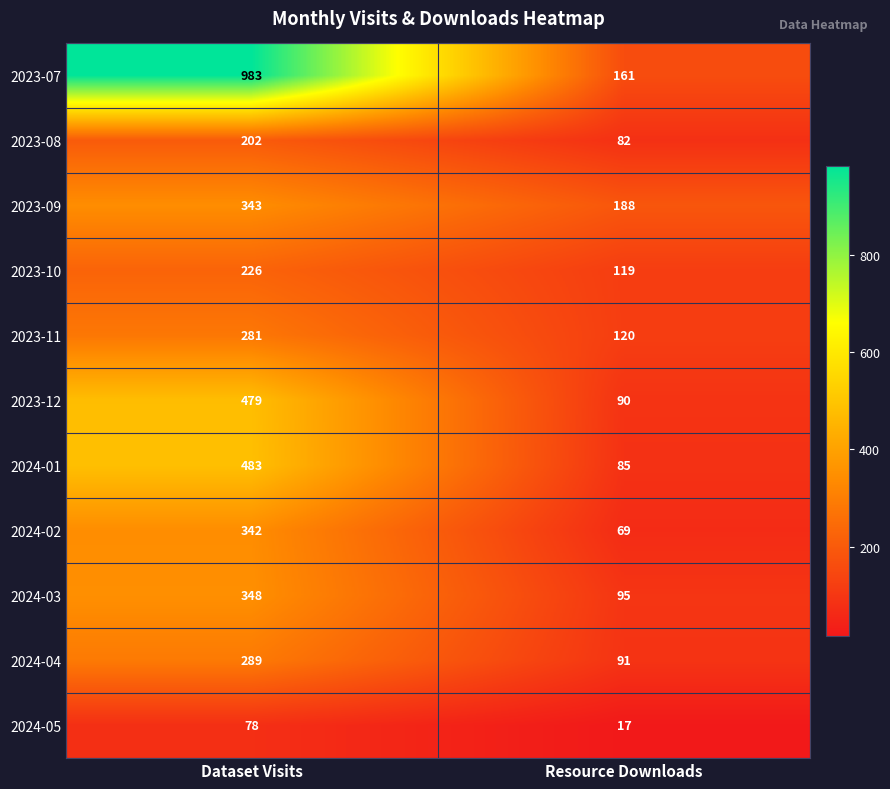

Is it true that 2024-01 equals 85 at Resource Downloads?

True